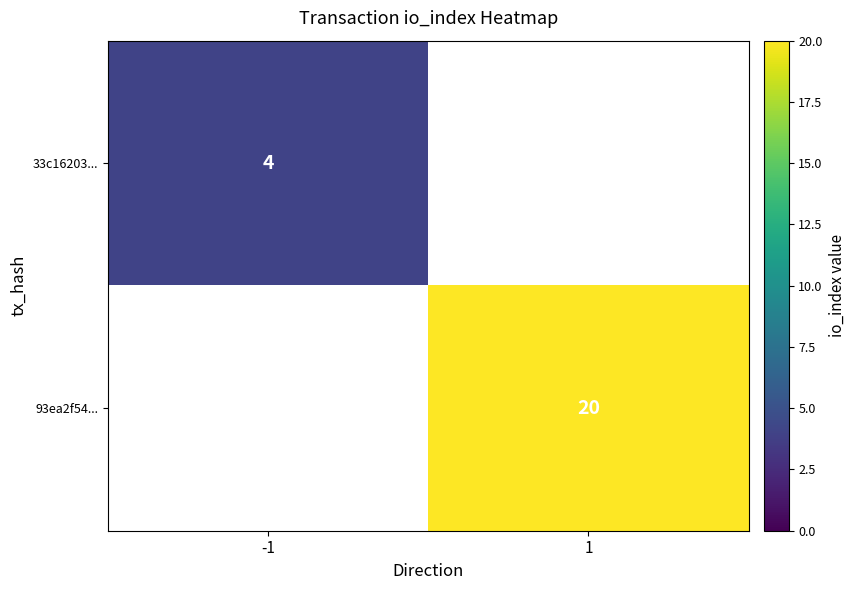

At which category does the chart reach its peak across all series?

1